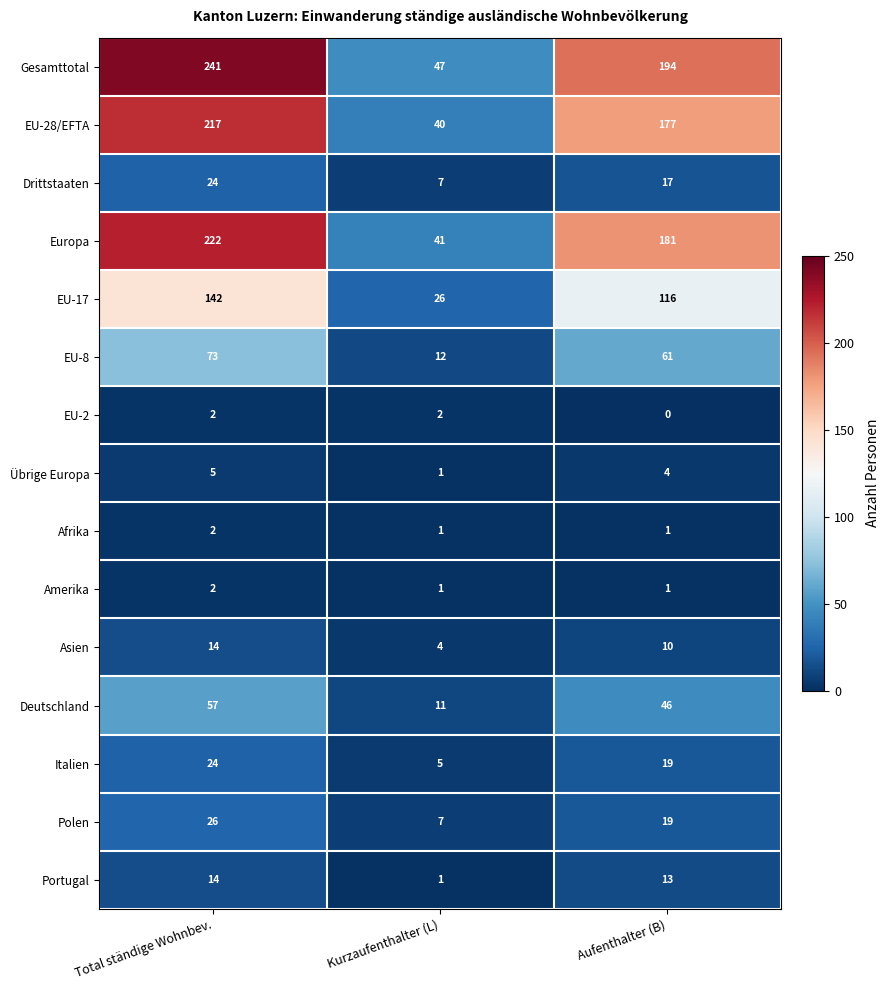

Count the number of data series in this chart.

15